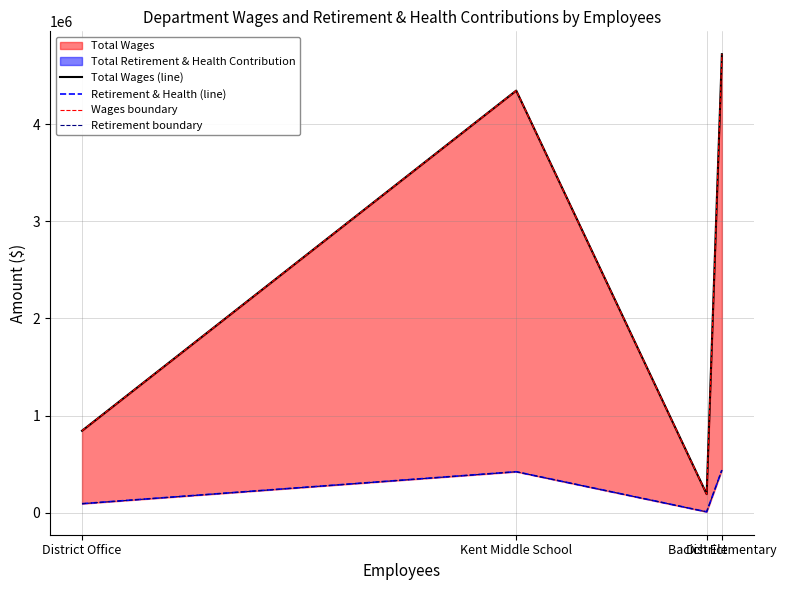

At which label is Total Wages (line) closest to 2456449?

District Office